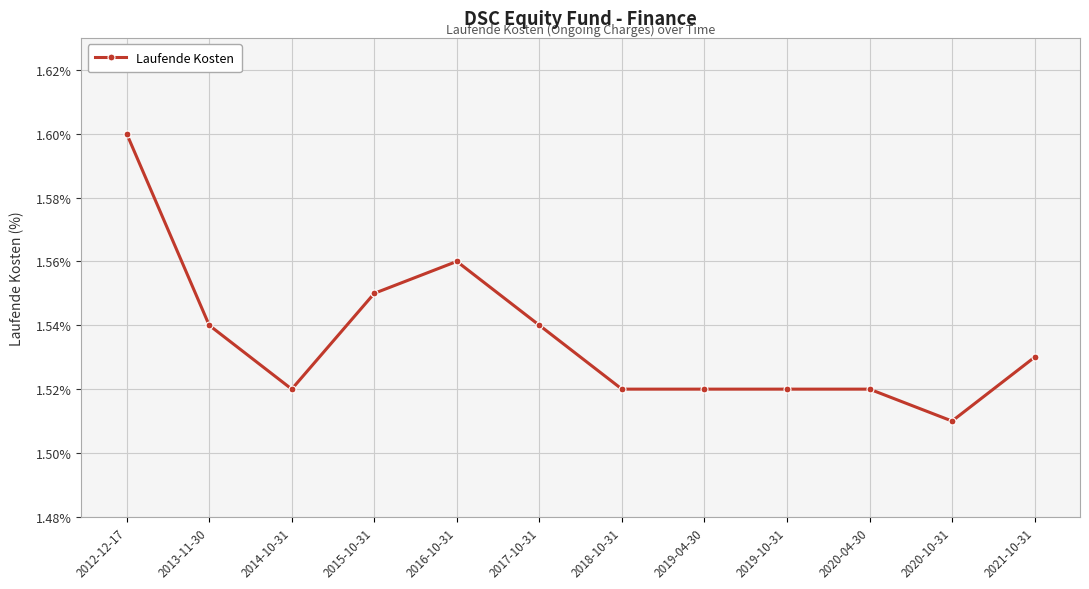

What is the sum of the values at 2020-10-31 and 2012-12-17?

3.1